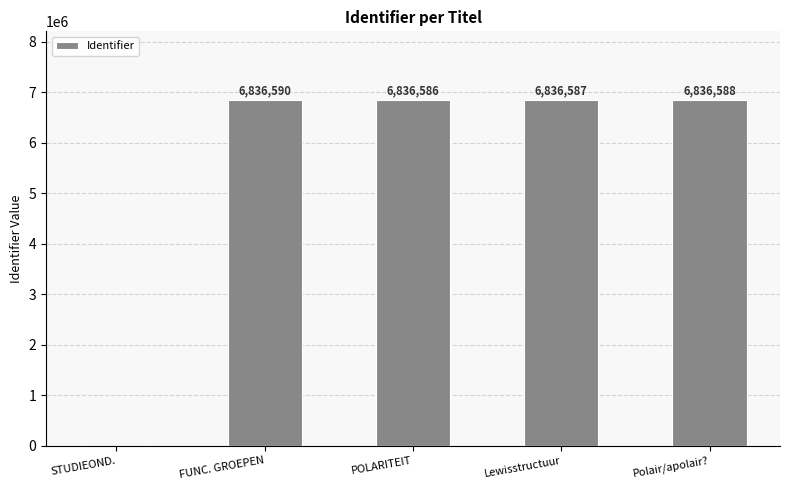

How many data points does each series have?

5